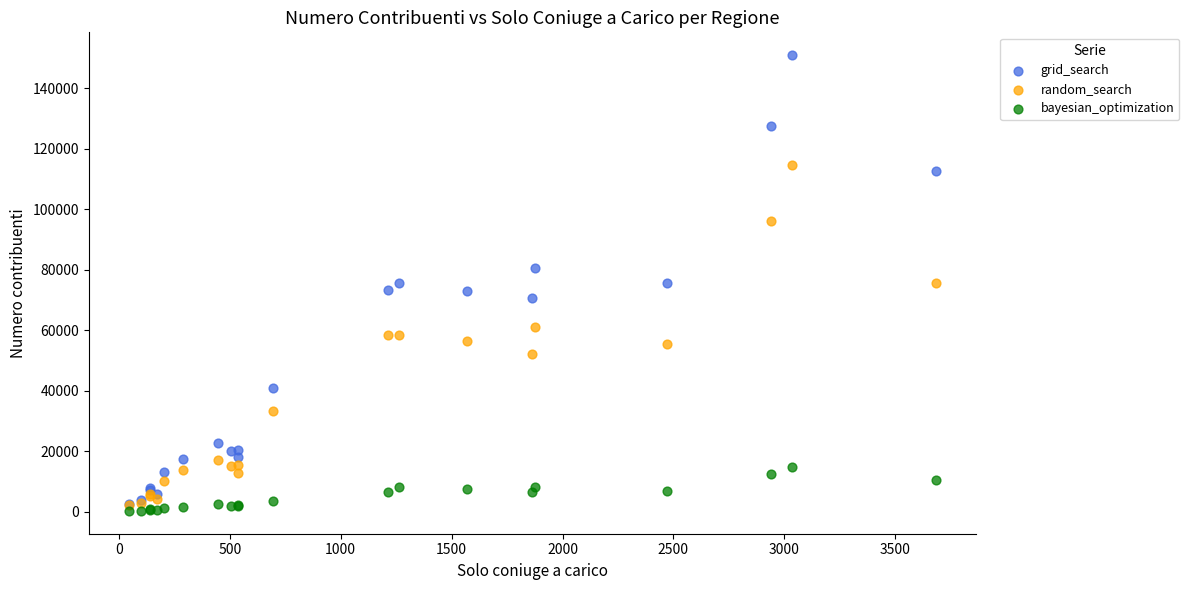

Which series reaches the maximum Y coordinate?

grid_search